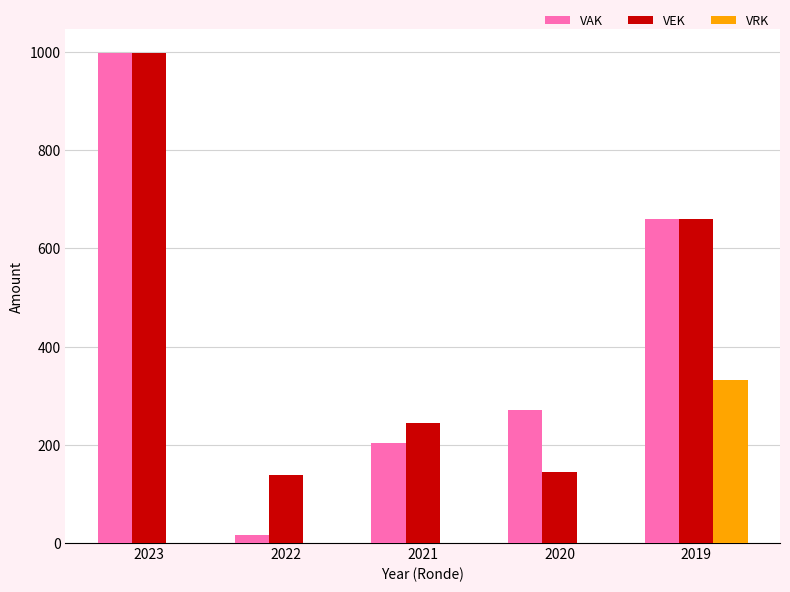

What is the sum of all VRK values?

331